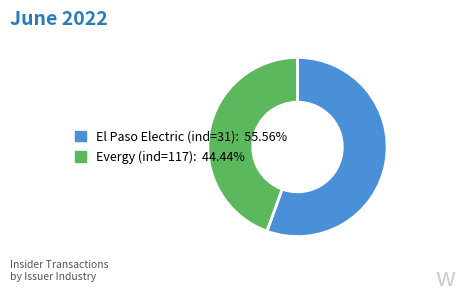

Rank the categories by value from lowest to highest.

Evergy (ind=117), El Paso Electric (ind=31)